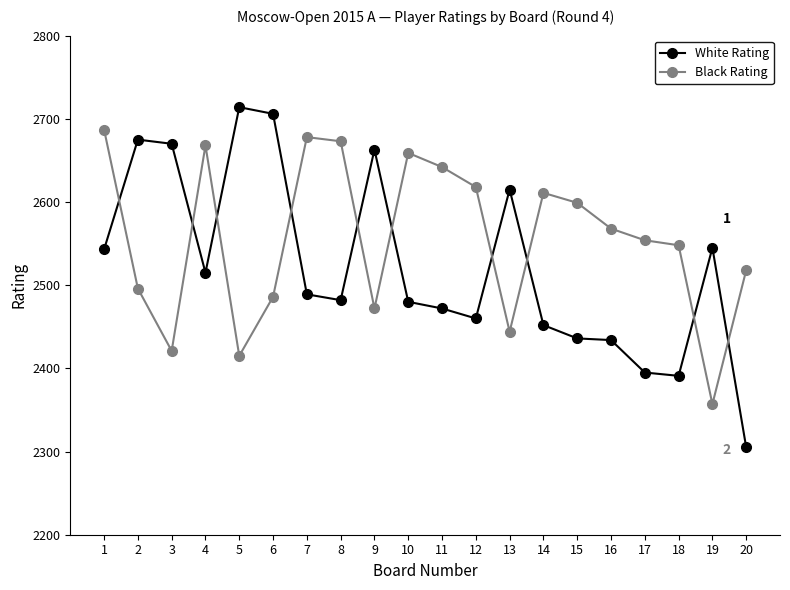

Which series ends up on top after the final intersection of Black Rating and White Rating?

Black Rating